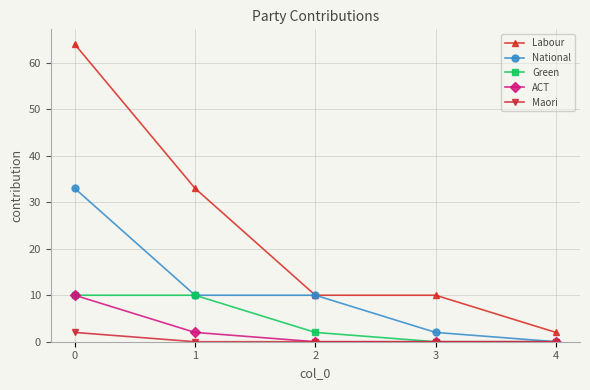

Reading left to right, transcribe all the data shown in this chart.

Labour: 64	33	10	10	2
National: 33	10	10	2	0
Green: 10	10	2	0	0
ACT: 10	2	0	0	0
Maori: 2	0	0	0	0